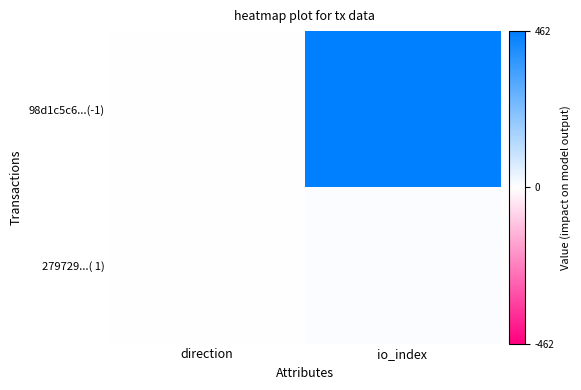

List the series in order of their peak value, highest first.

98d1c5c6...(-1), 279729...( 1)